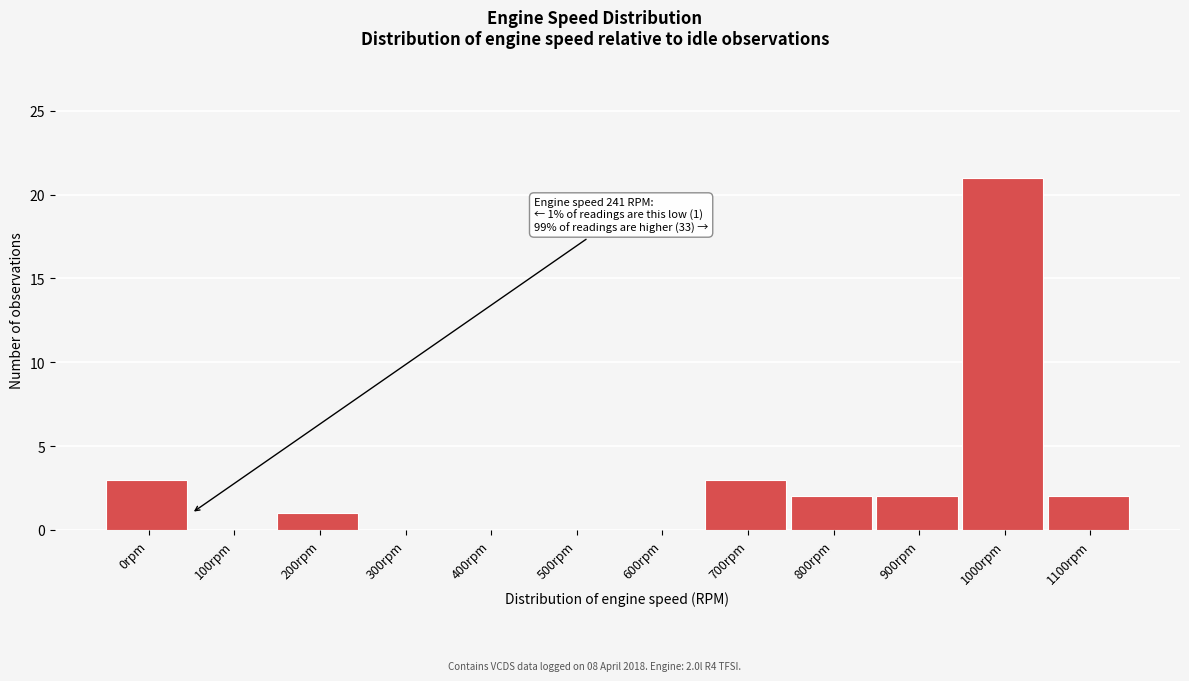

Reading left to right, what are all the values shown in this chart?

0rpm=3	100rpm=0	200rpm=1	300rpm=0	400rpm=0	500rpm=0	600rpm=0	700rpm=3	800rpm=2	900rpm=2	1000rpm=21	1100rpm=2